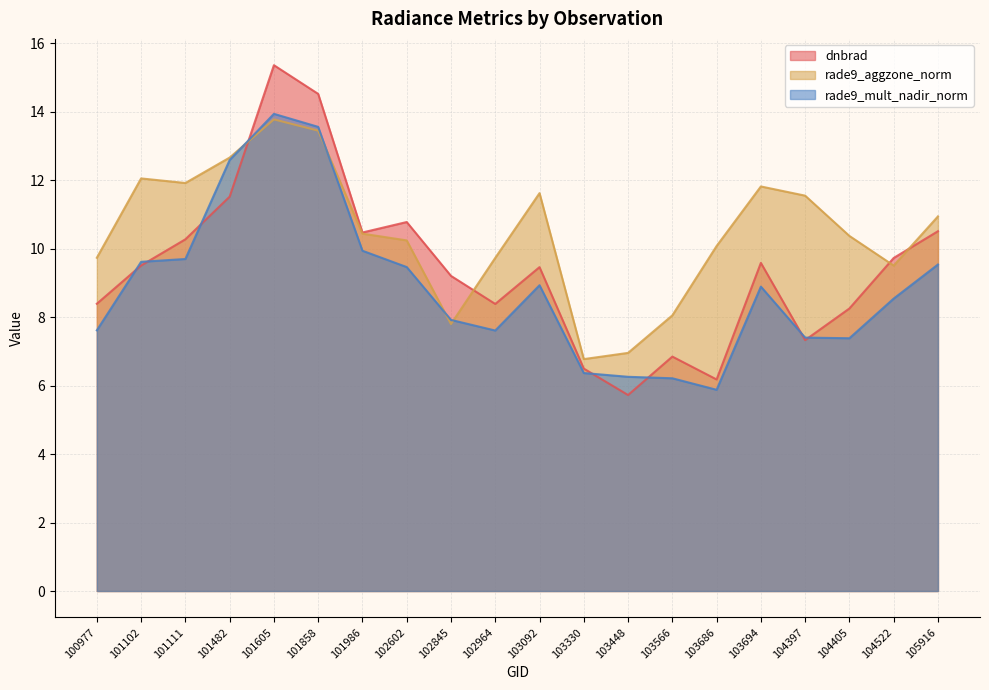

What is the sum of all dnbrad values?

188.6